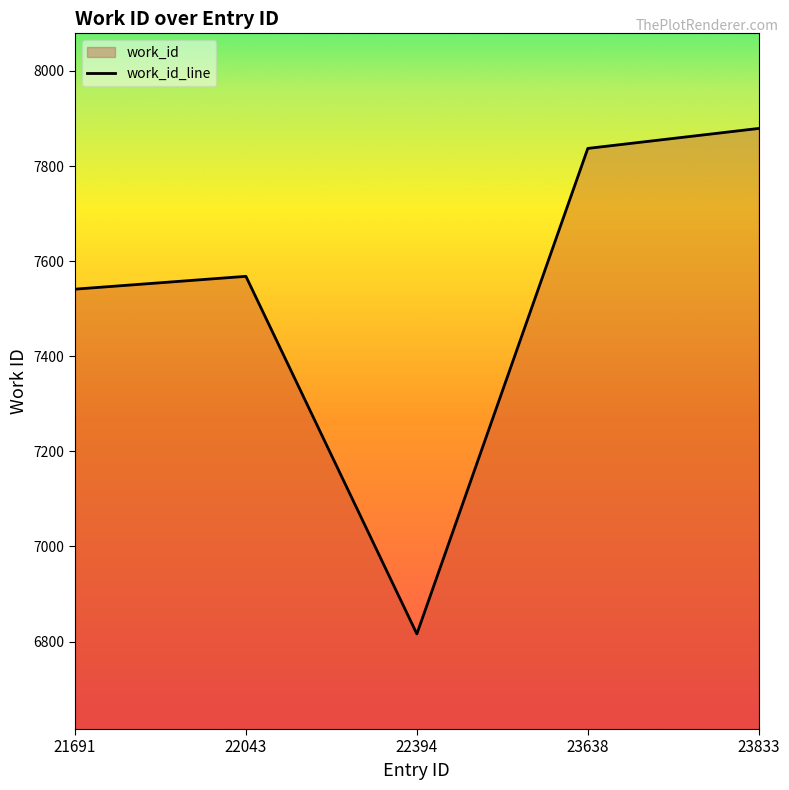

True or false: the data shows 3961 at 21691.

False